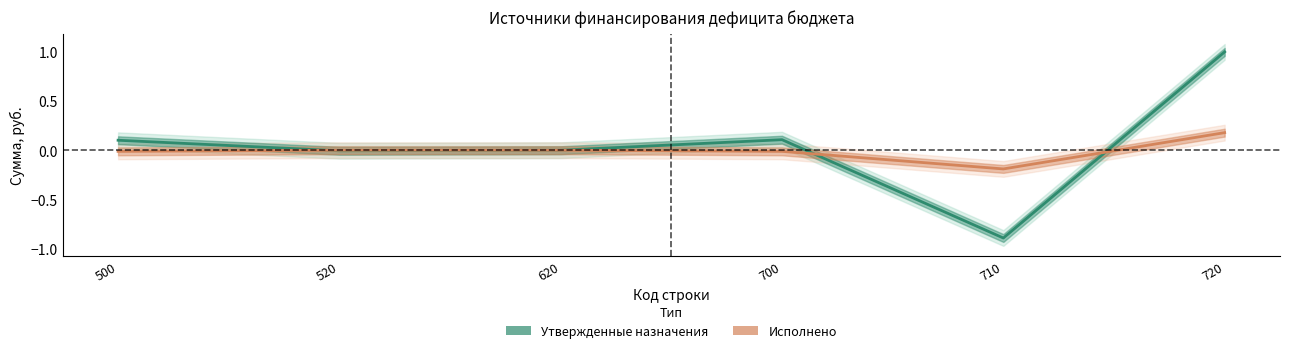

Between 700 and 520, which is larger?

700